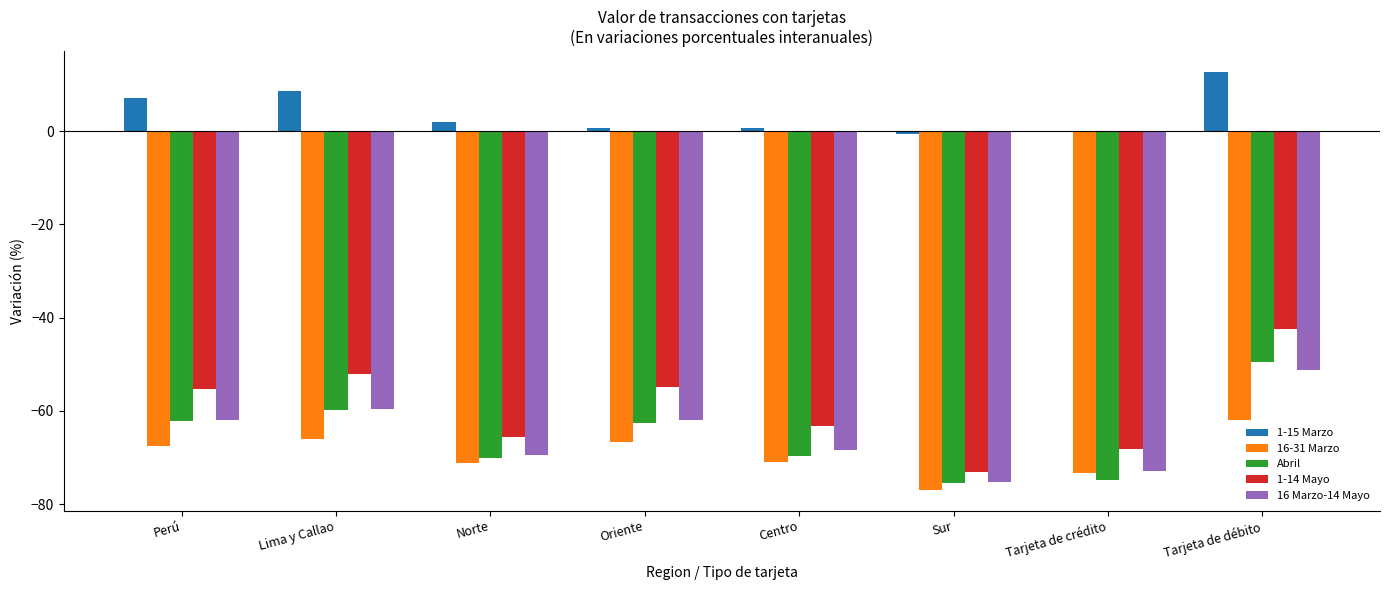

Which series has the largest total across all categories?

1-15 Marzo